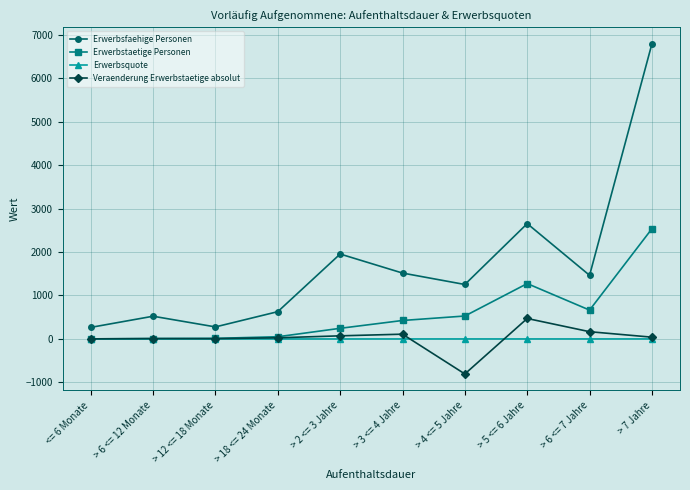

Does the chart have visible grid lines?

Yes